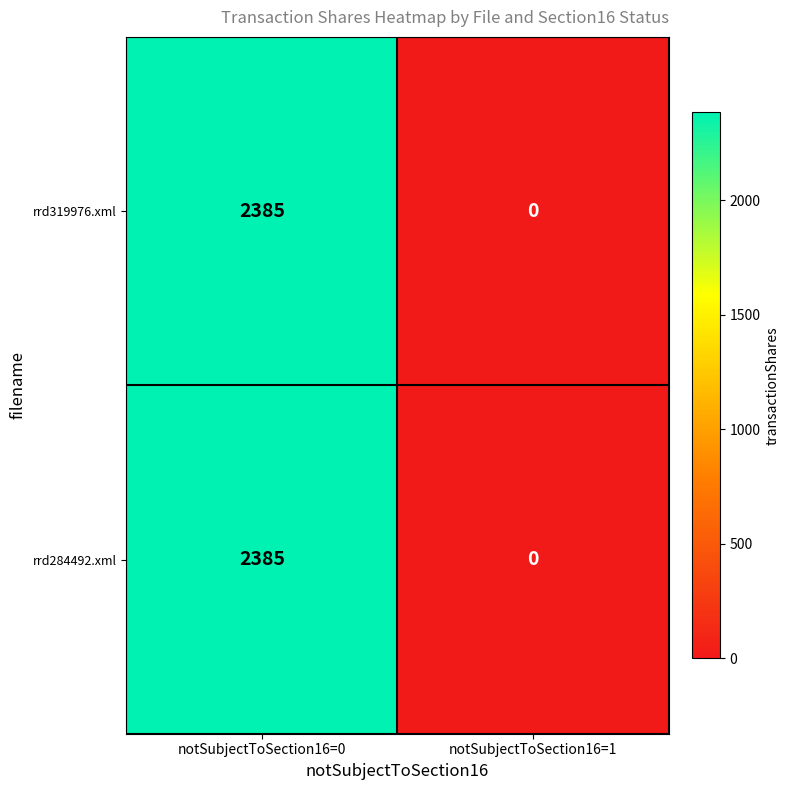

What is the difference between the maximum and minimum values in the rrd319976.xml series?

2385